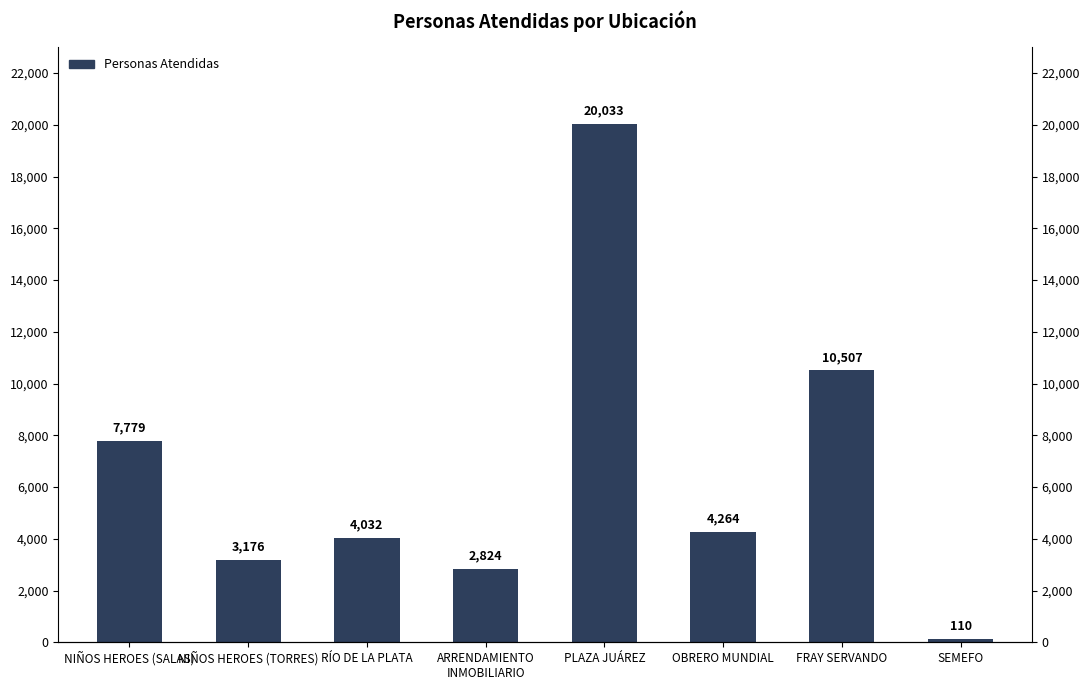

Approximately how many times larger is the value at RÍO DE LA PLATA compared to FRAY SERVANDO?

0.4